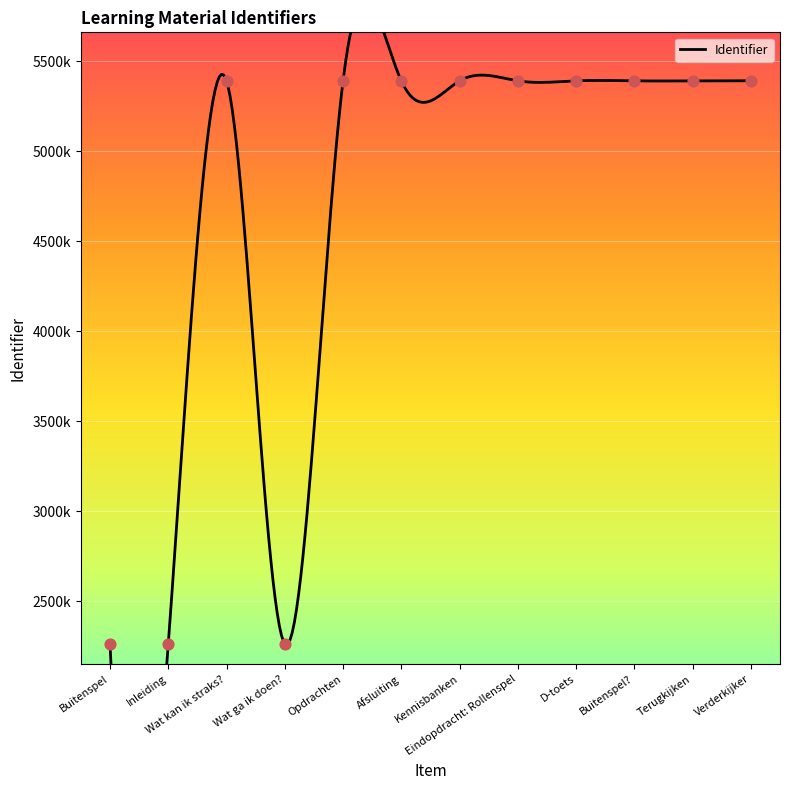

What is the change in value from Kennisbanken to Eindopdracht: Rollenspel?

+12